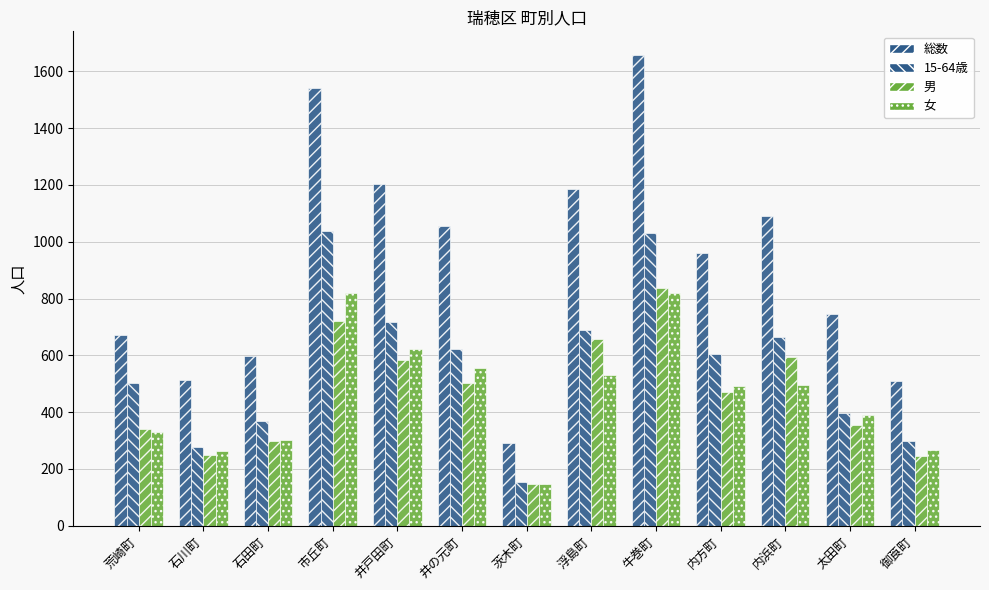

At which label does 女 reach its minimum?

茨木町